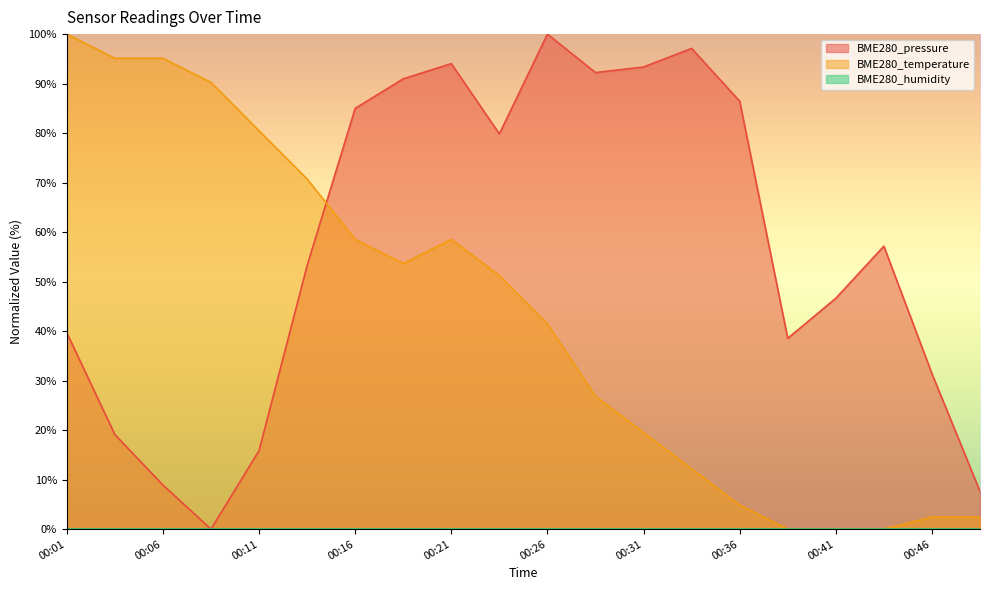

True or false: BME280_pressure and BME280_temperature intersect in this chart.

True